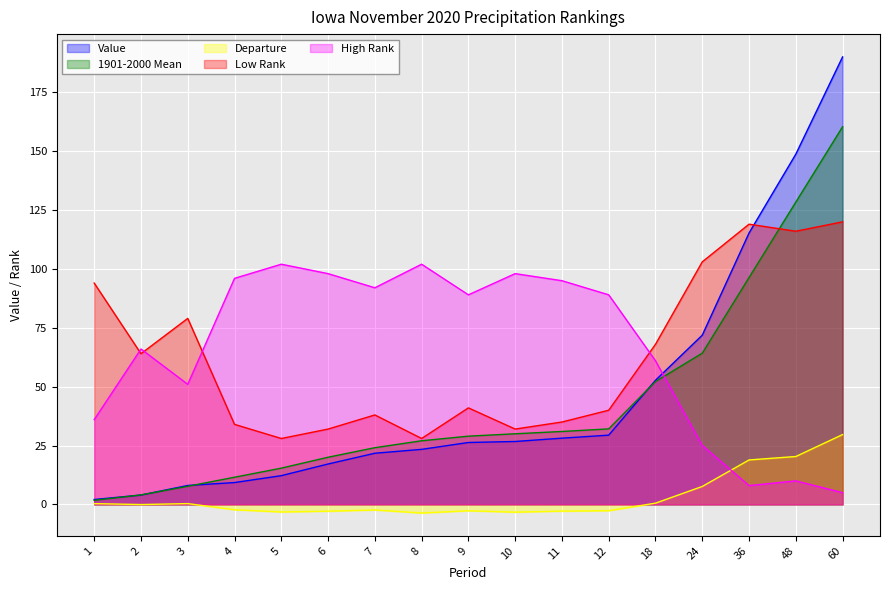

True or false: Departure and Low Rank intersect in this chart.

False